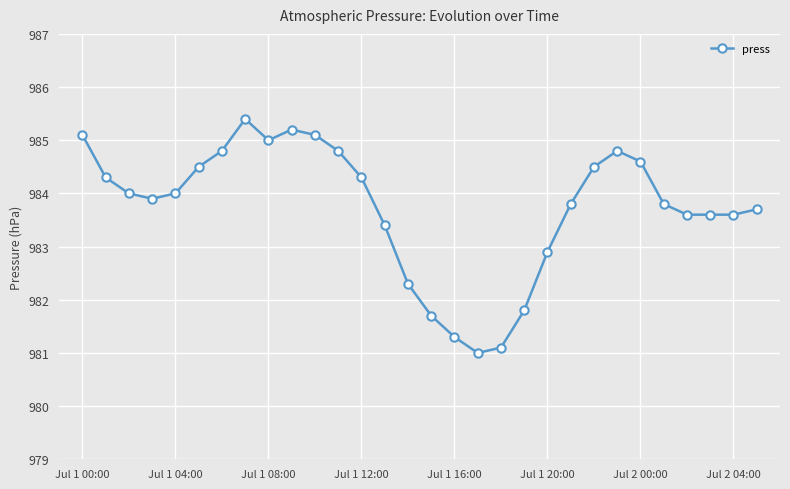

What is the difference between the second highest and second lowest values?

4.1